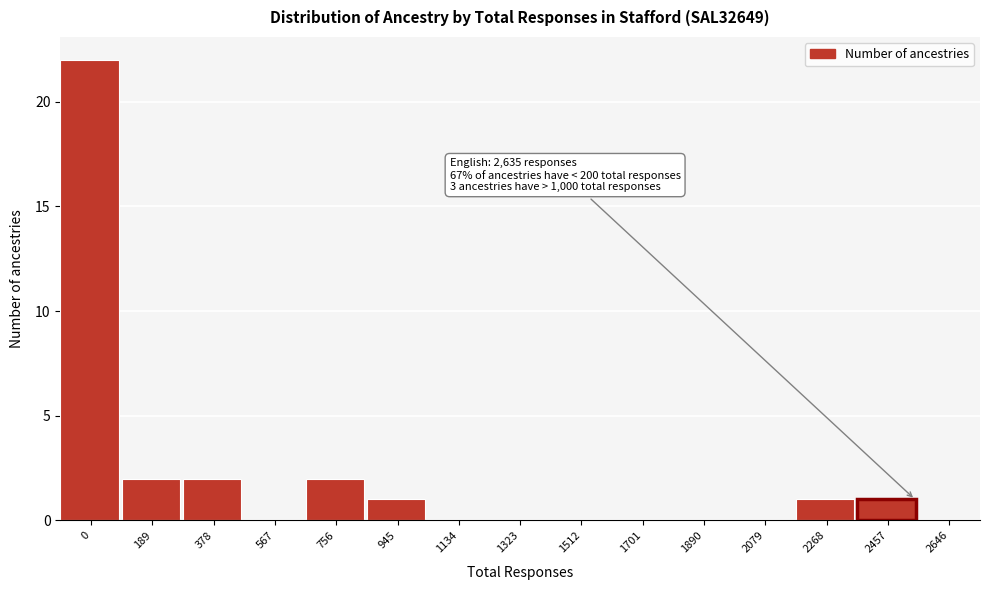

Reading left to right, what are all the values shown in this chart?

0=22	189=2	378=2	567=0	756=2	945=1	1134=0	1323=0	1512=0	1701=0	1890=0	2079=0	2268=1	2457=1	2646=0